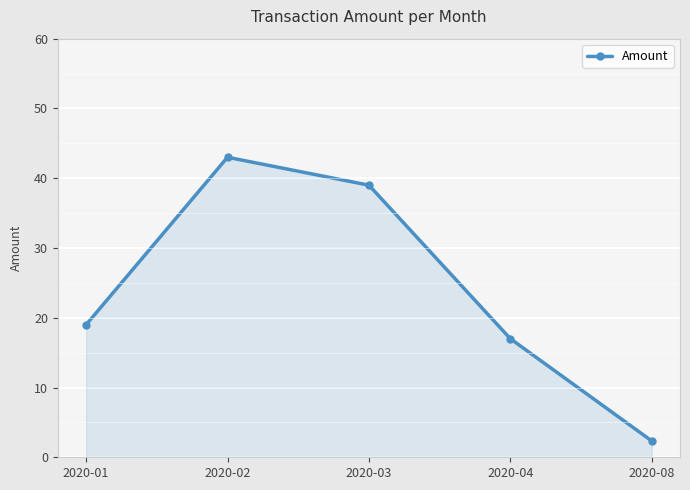

What value does the data have at 2020-08?

2.3